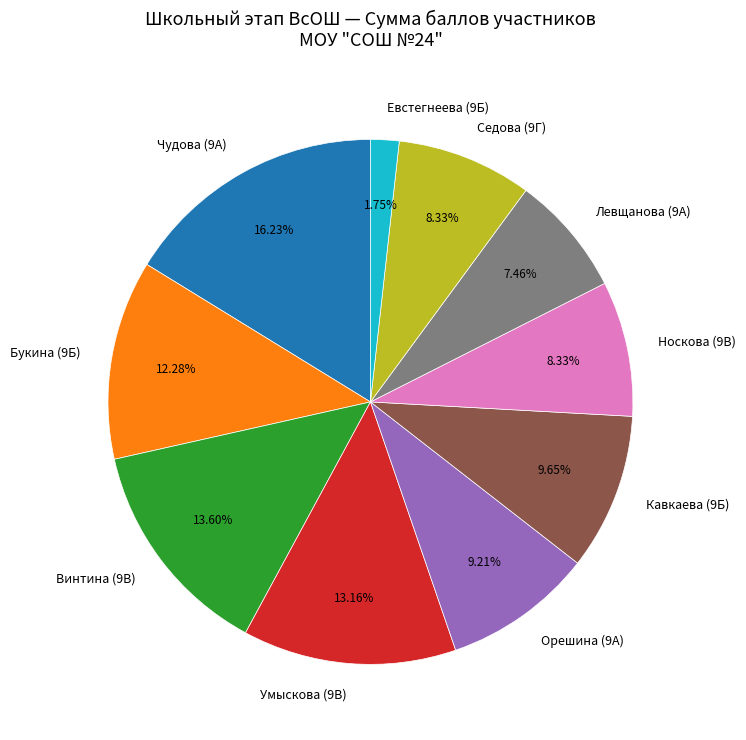

What is the largest slice in the pie chart?

Чудова (9А)